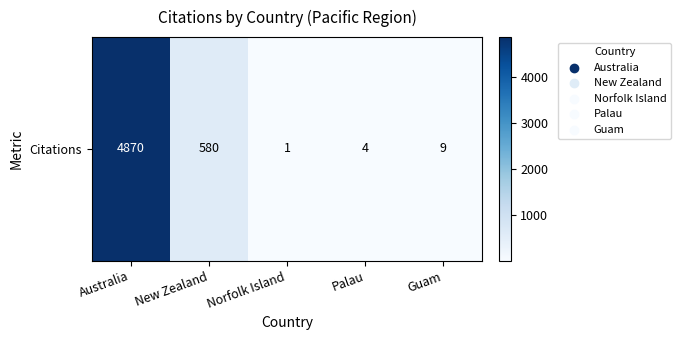

What is the ratio of the value at New Zealand to the value at Norfolk Island?

580.0